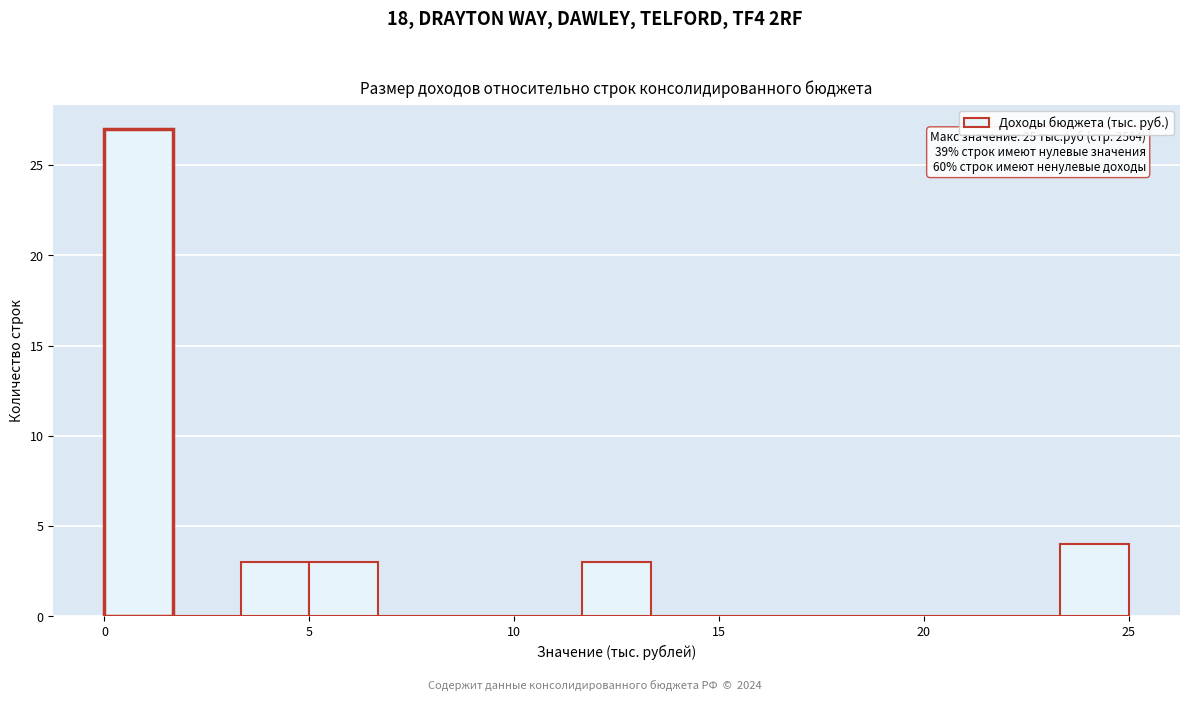

Around what value on the x-axis is the tallest bar? Give the approximate position of its centre, as read against the axis.

1.0